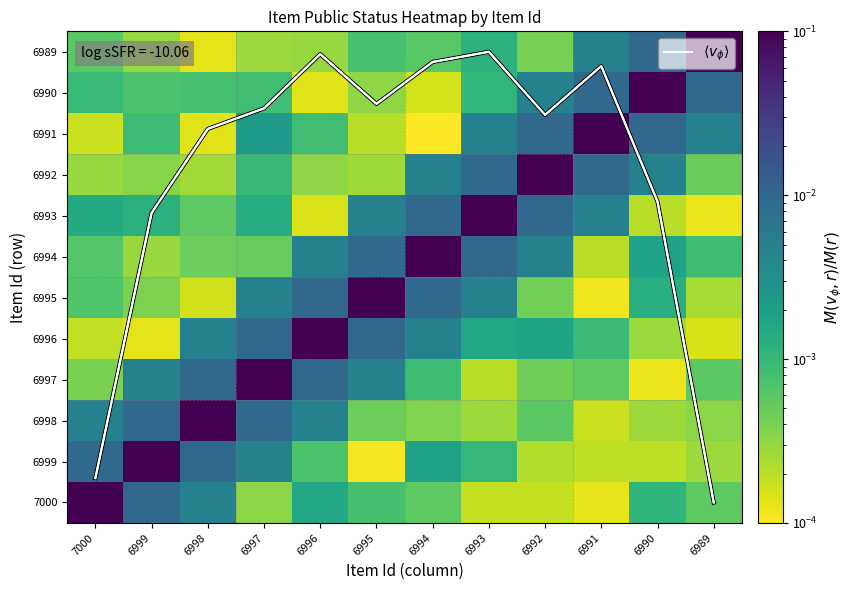

The value of 6990 at 6998 is 0.0. True or false?

False